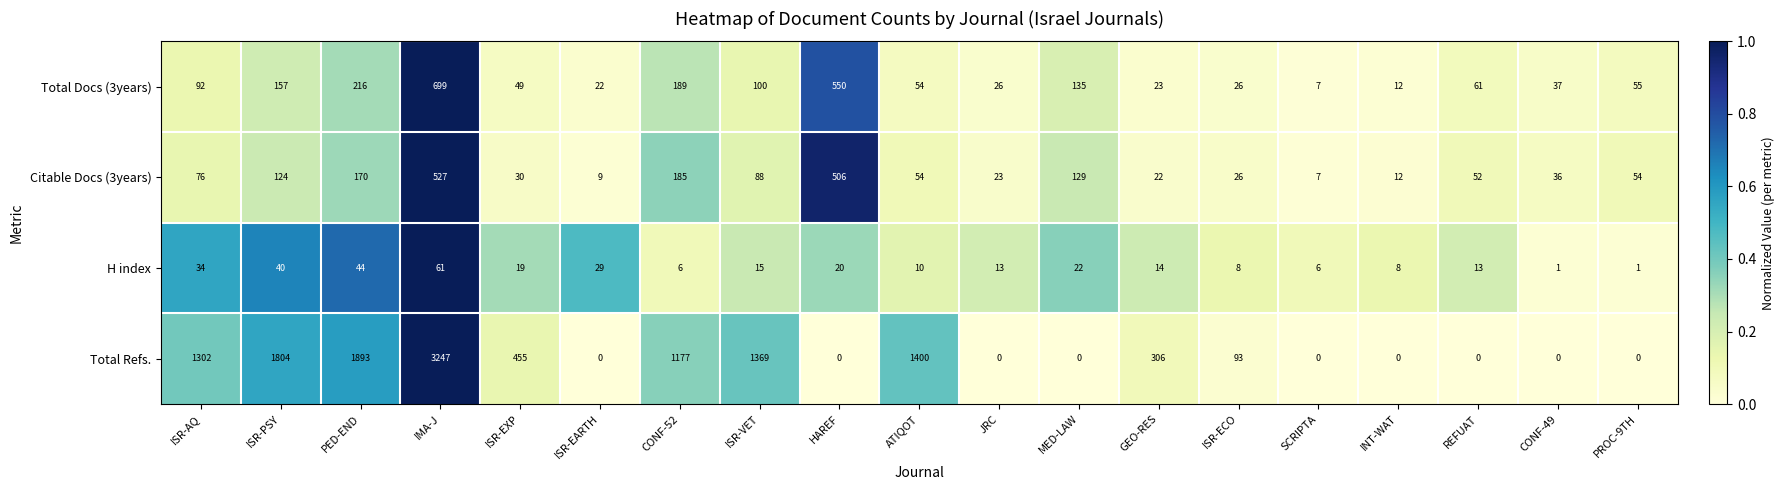

At which category does the chart reach its peak across all series?

IMA-J